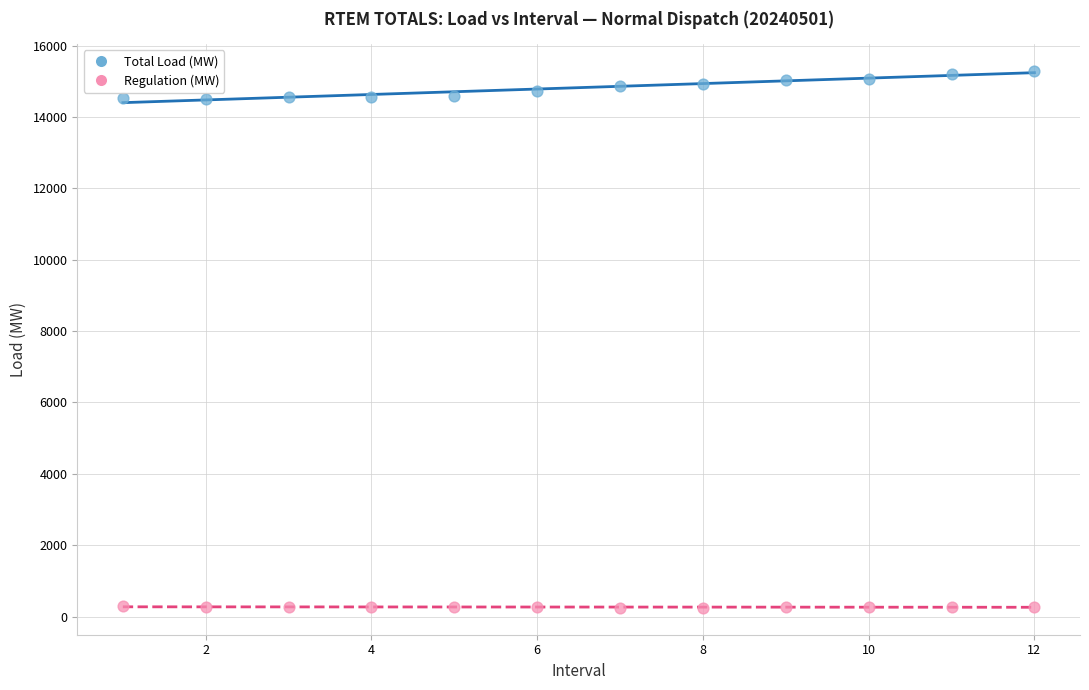

Across all data points, what is the range of X values (max minus min)?

11.0